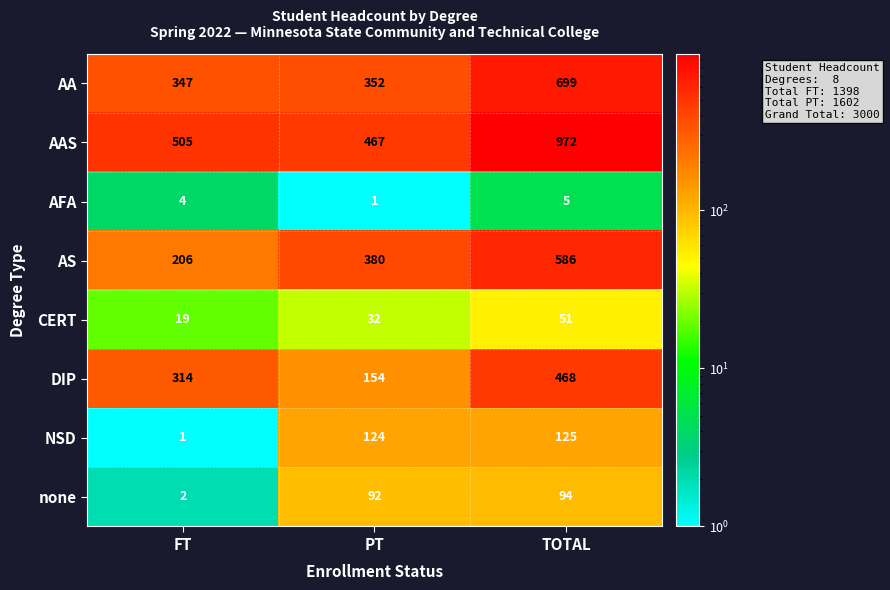

How many categories are shown in the chart?

3